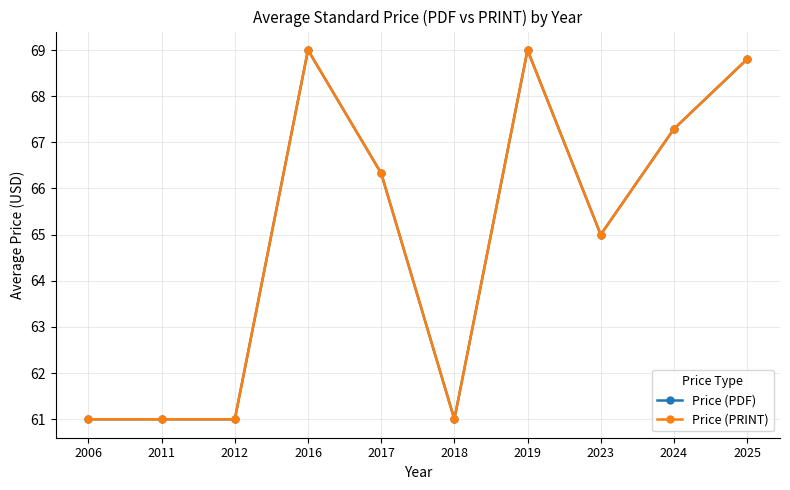

Which series has the largest total across all categories?

Price (PDF)